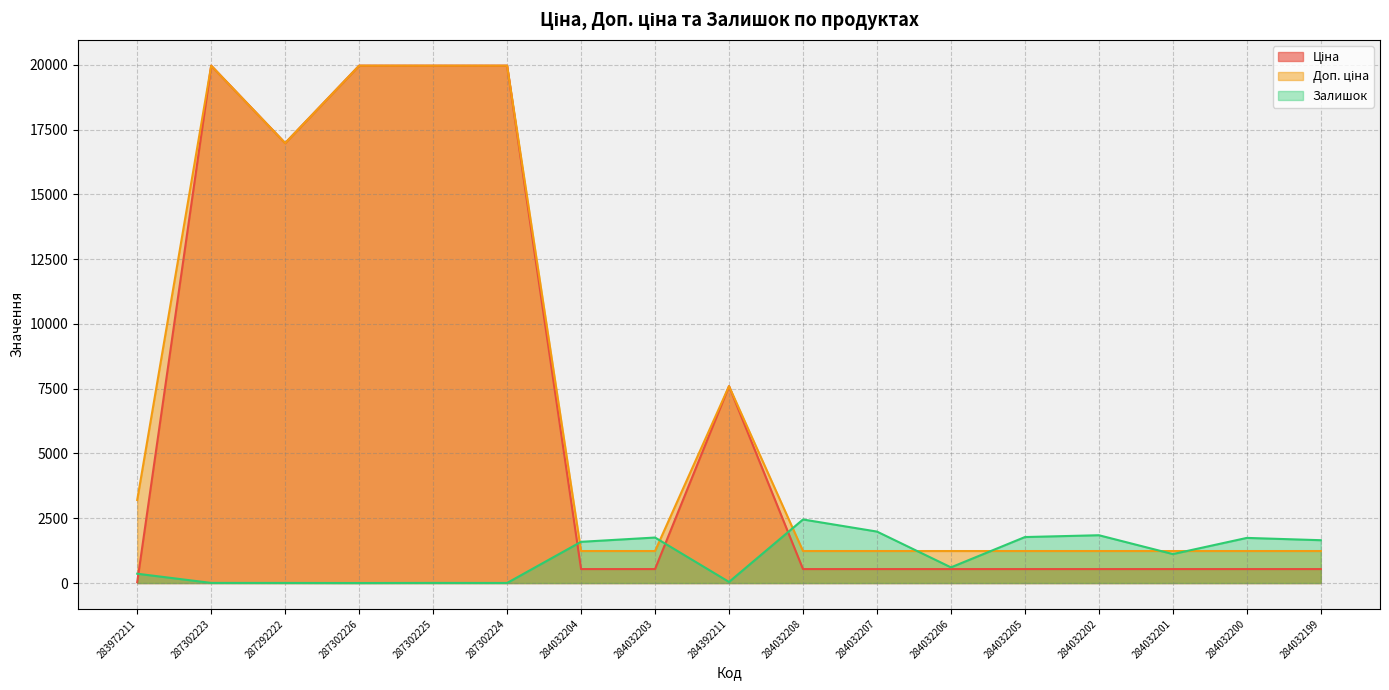

How many data points in Залишок are less than 1118?

8